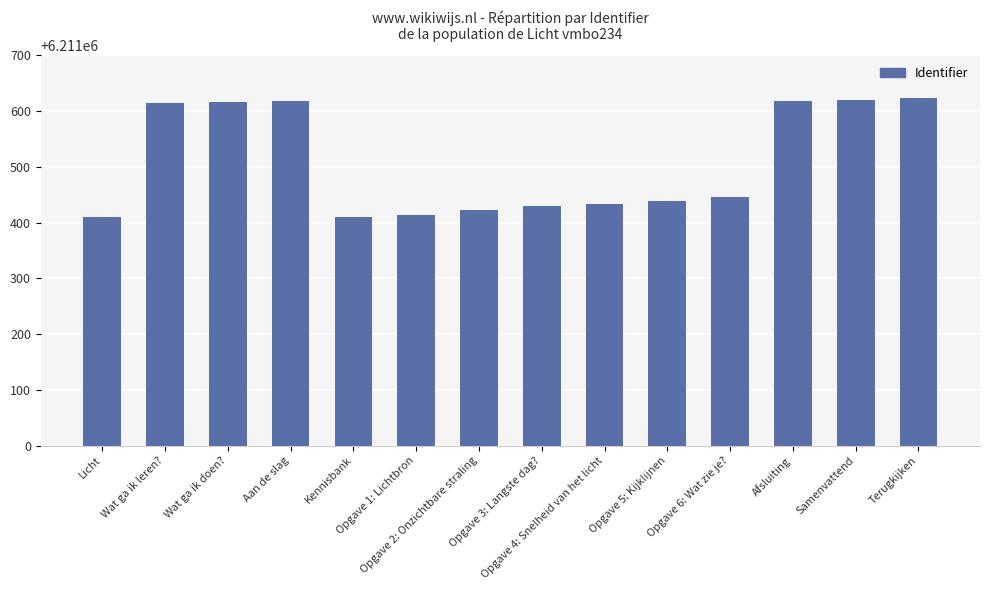

What is the maximum value shown in the chart?

6211623